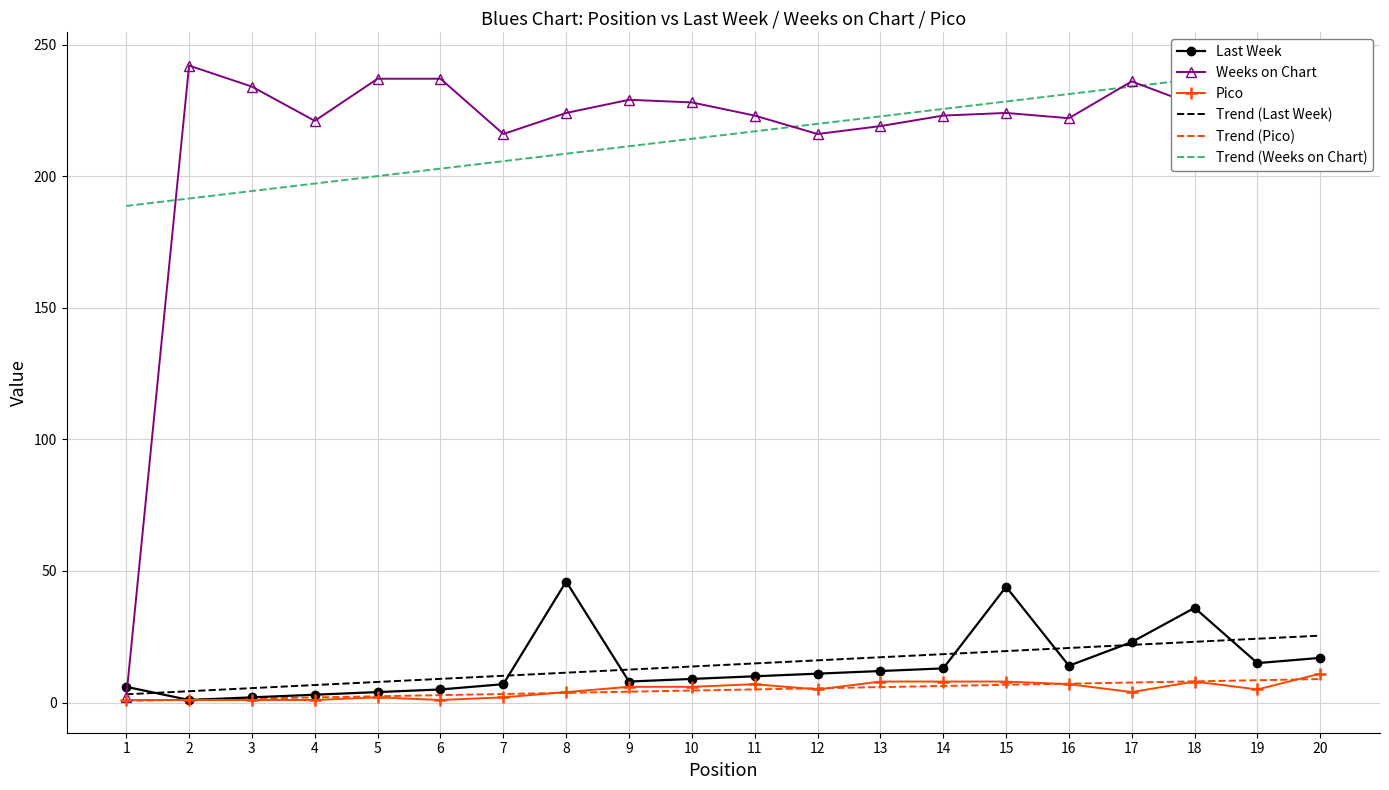

What is the spread (max minus min) of values at 8?

220.3